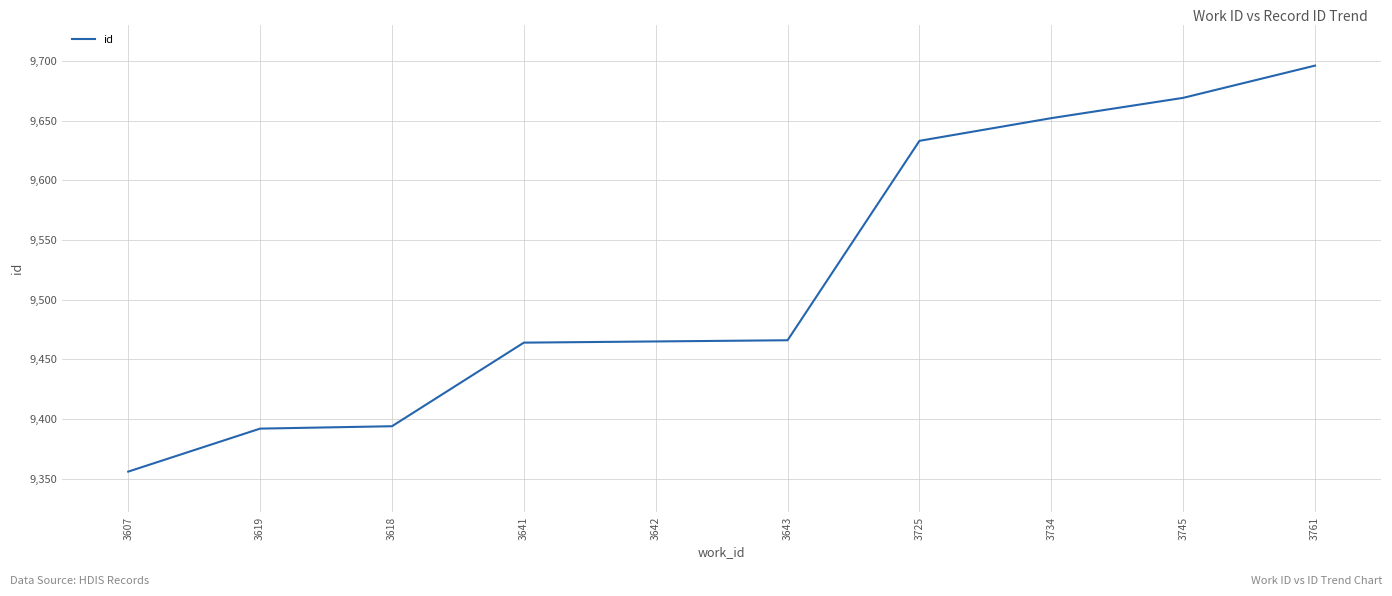

What value does the data have at 3619, to the nearest 5?

9390